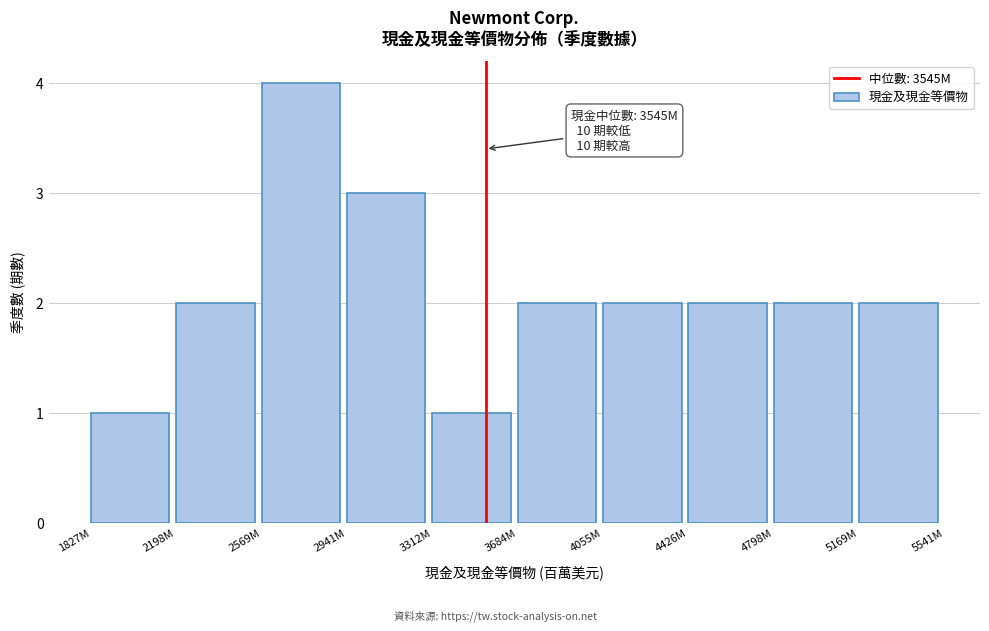

Reading left to right, what are all the values shown in this chart?

1827M=1	2198M=2	2569M=4	2941M=3	3312M=1	3684M=2	4055M=2	4426M=2	4798M=2	5169M=2